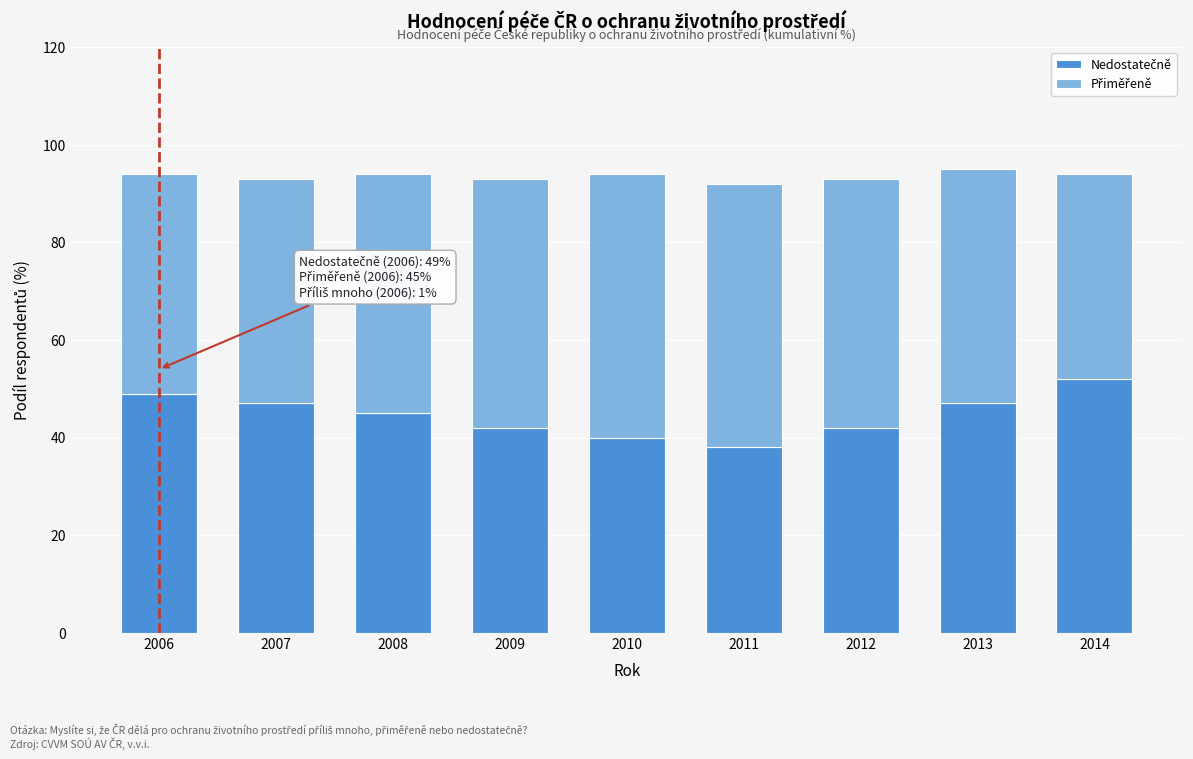

What is the total value across all series at 2013?

95